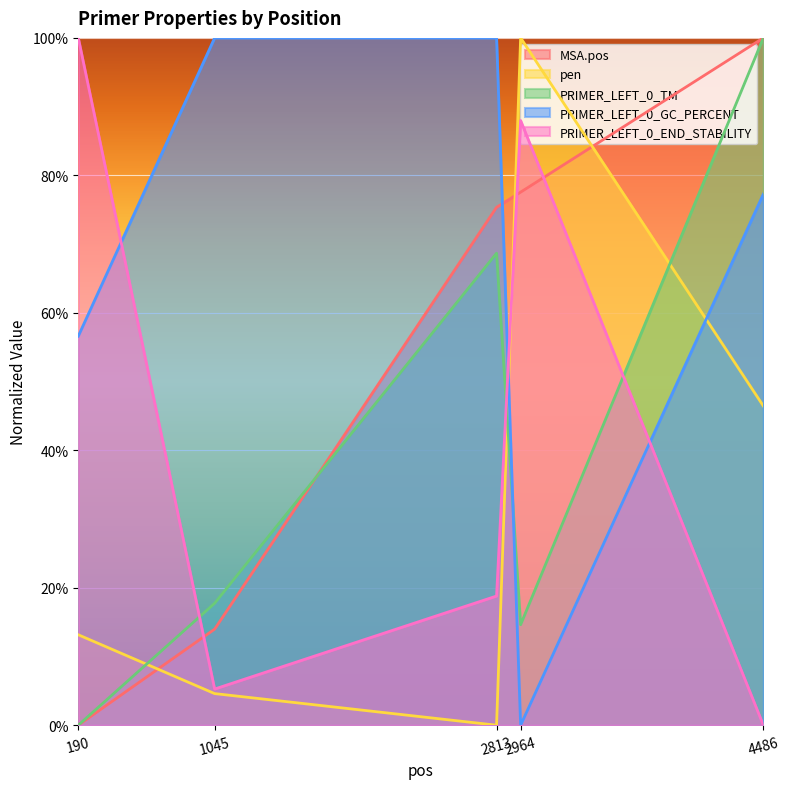

The PRIMER_LEFT_0_TM series shows 68.7 at 2813. True or false?

True